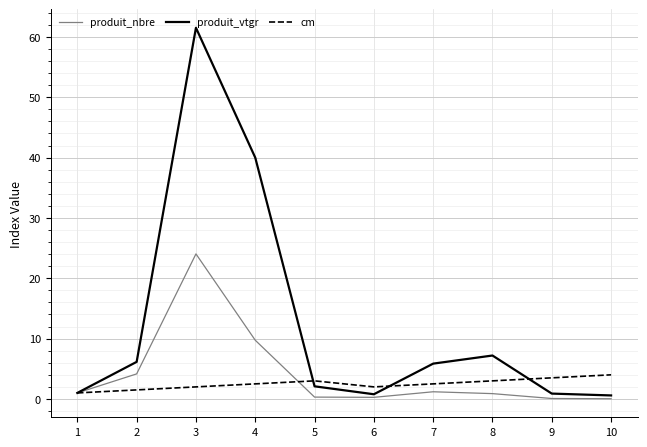

List the series in order of their peak value, highest first.

produit_vtgr, produit_nbre, cm